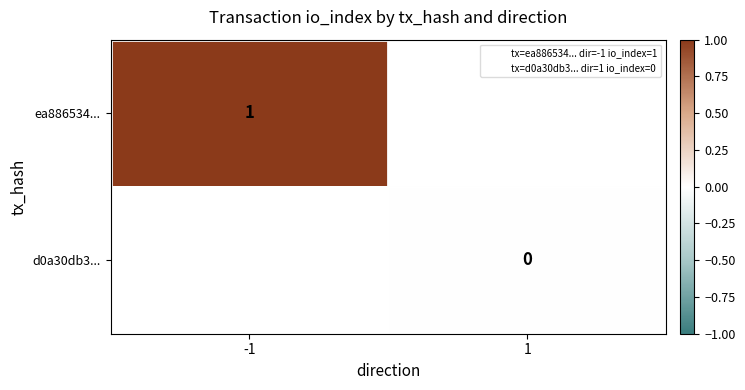

The ea886534... series shows 1 at -1. True or false?

True